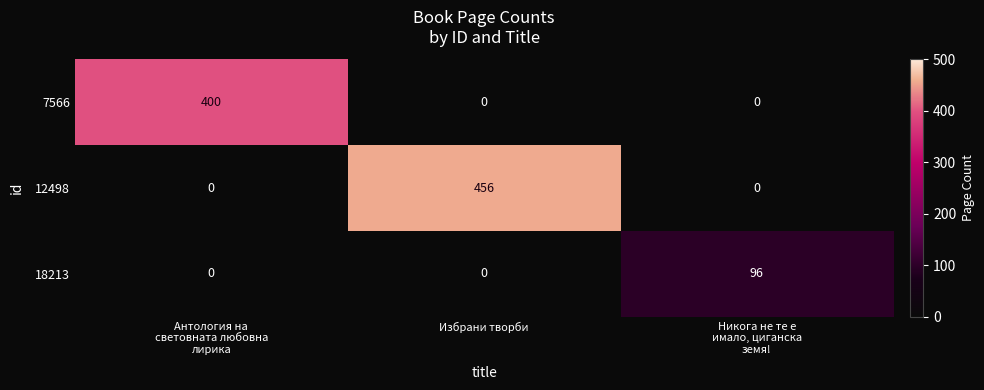

List the series in order of their peak value, highest first.

12498, 7566, 18213